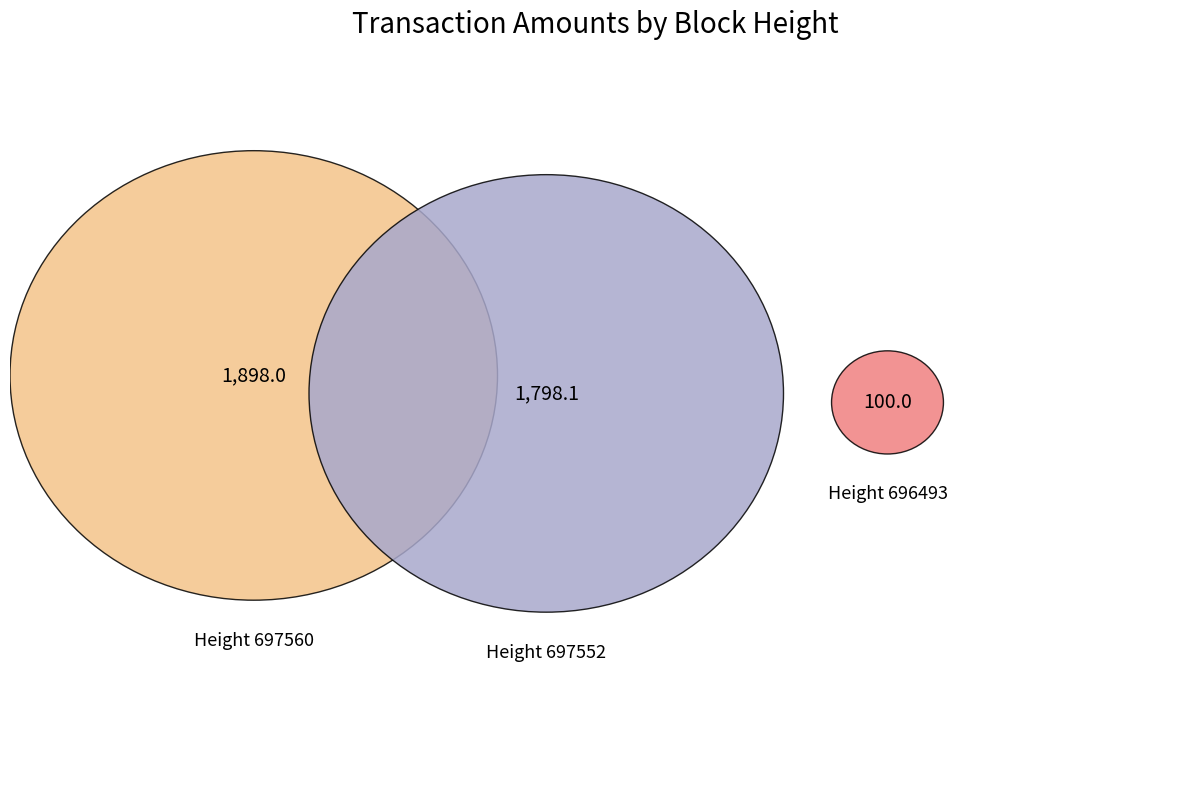

What percentage is the 696493 slice, to the nearest percent?

3%